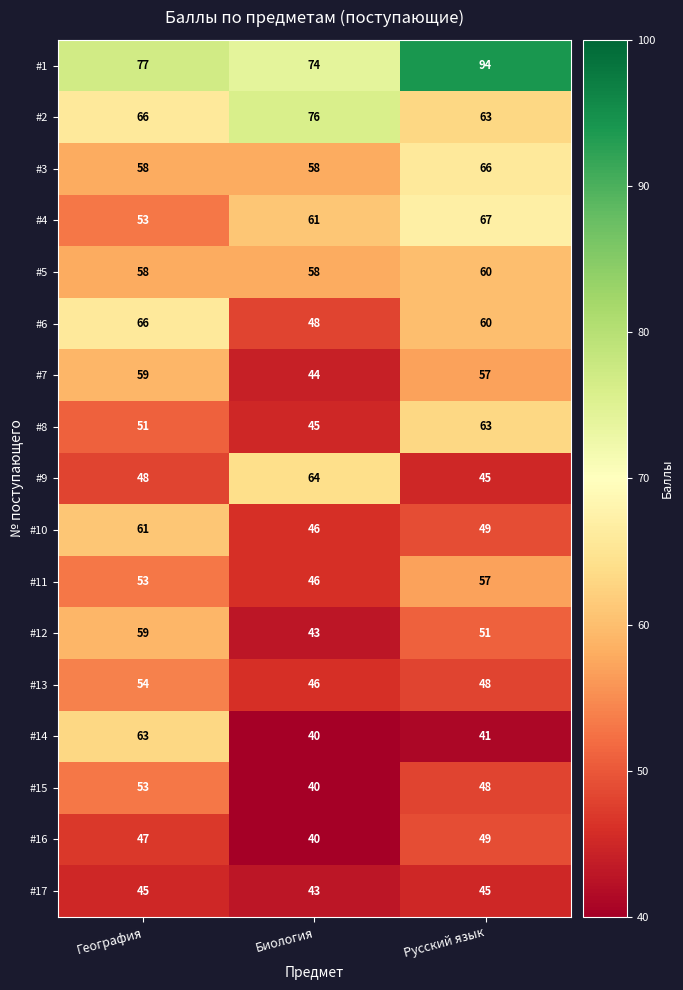

Which series has the widest spread of values?

#14